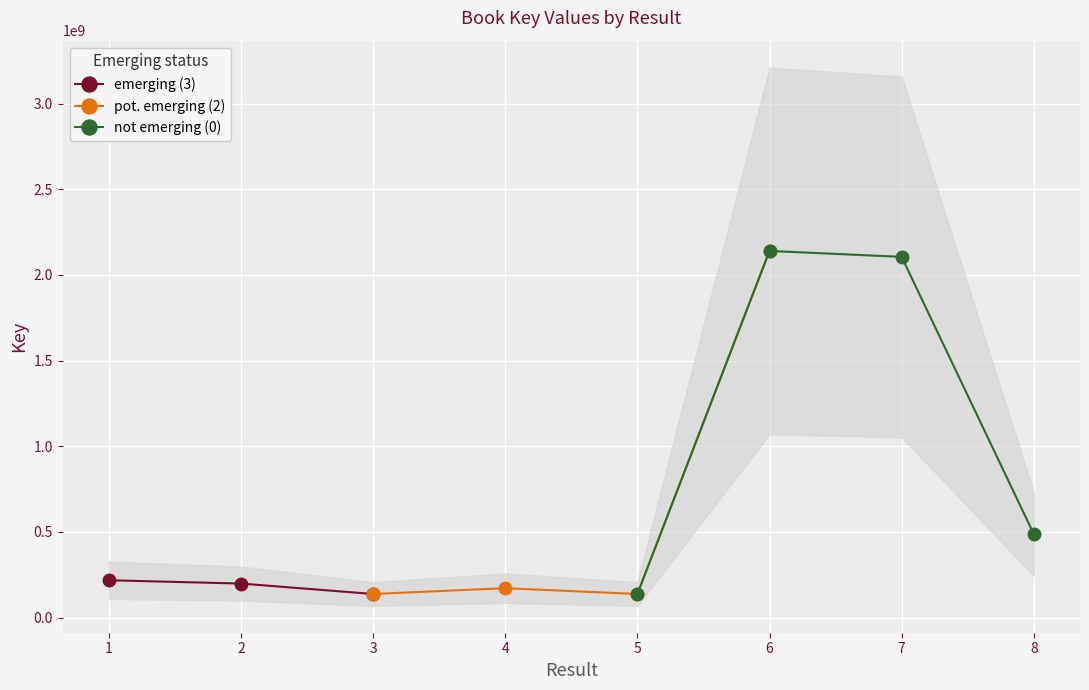

Between 2 and 8, which is larger?

8